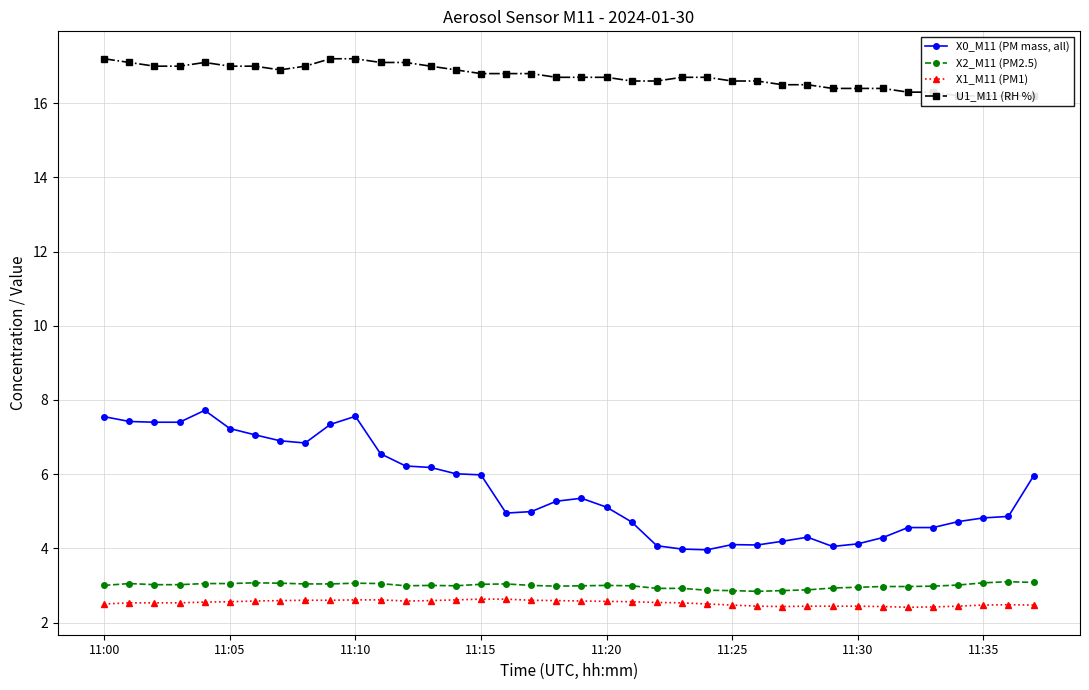

True or false: X0_M11 (PM mass, all) and U1_M11 (RH %) cross at least once.

False